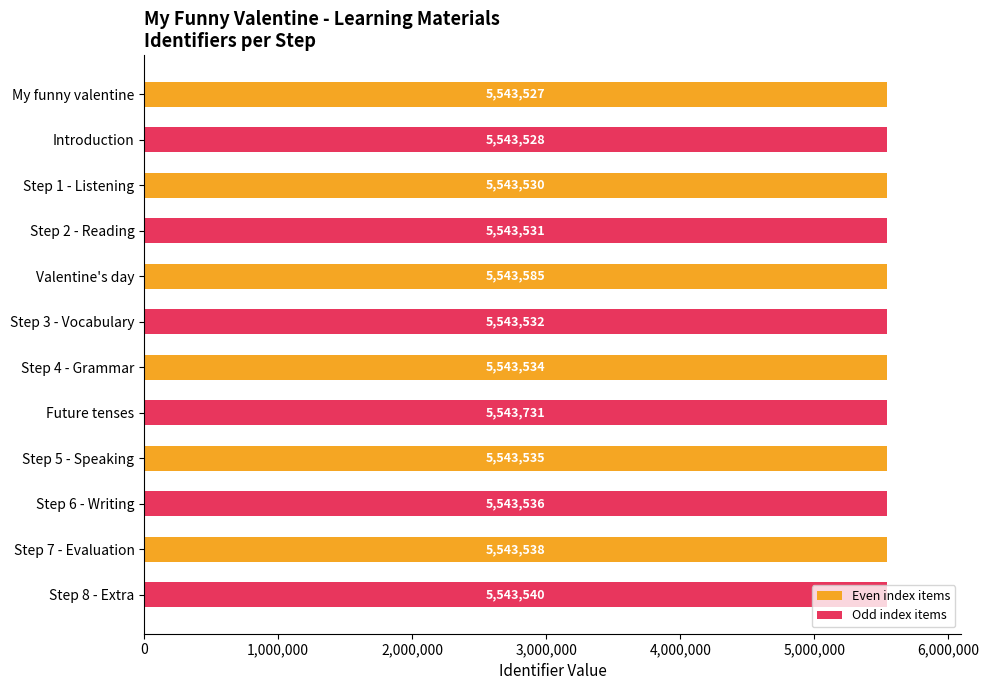

Read the value at Step 6 - Writing.

5543536